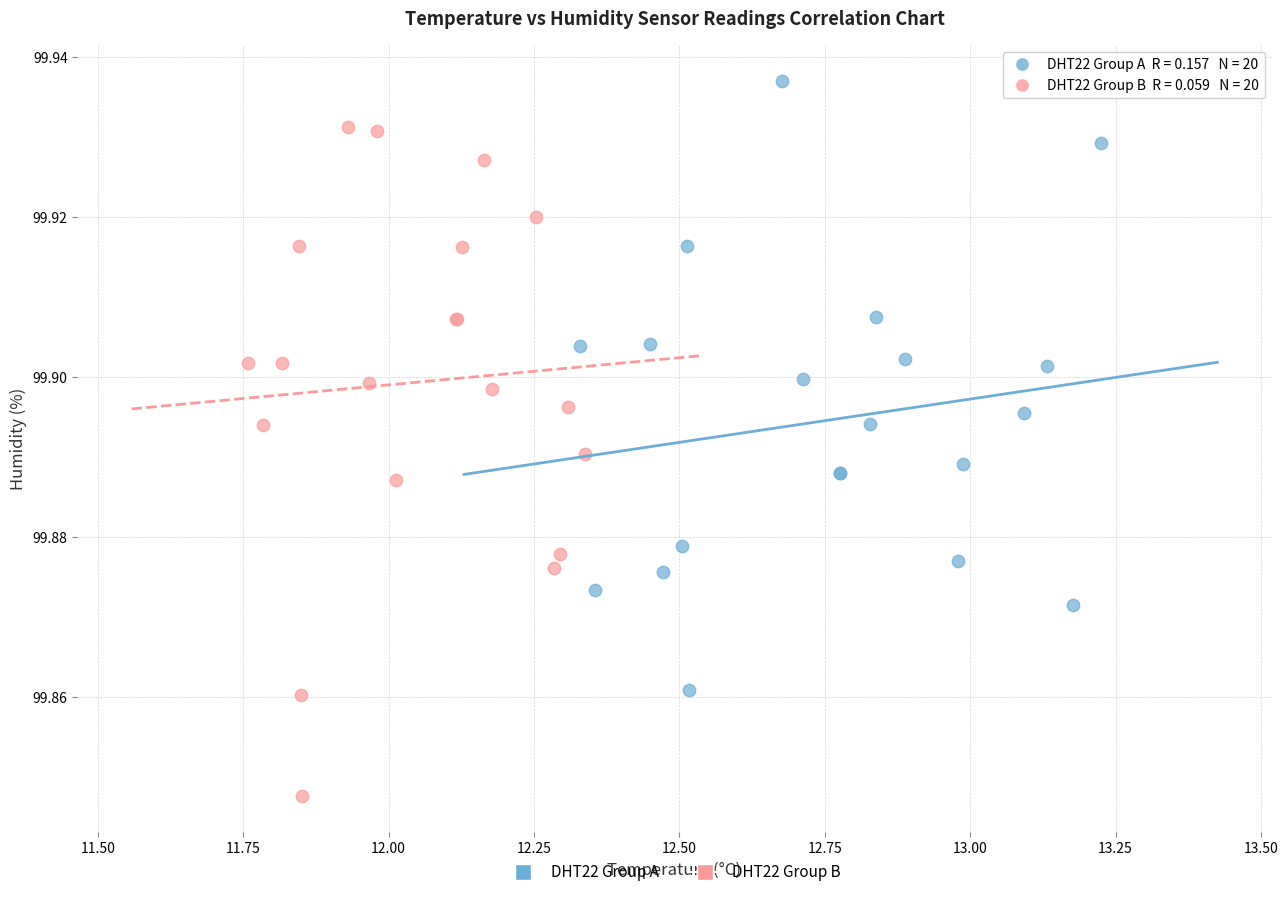

Which series contains the highest Y value?

DHT22 Group A